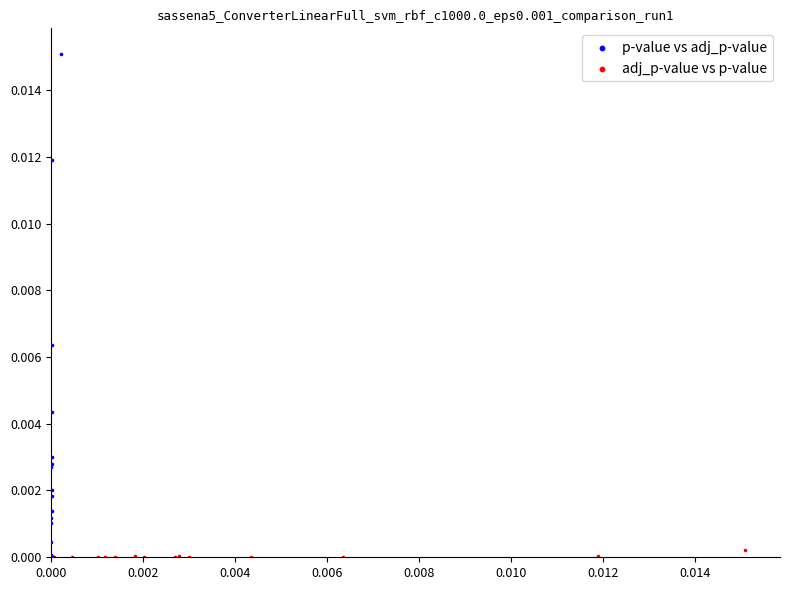

Which series has the largest Y range (max minus min)?

p-value vs adj_p-value